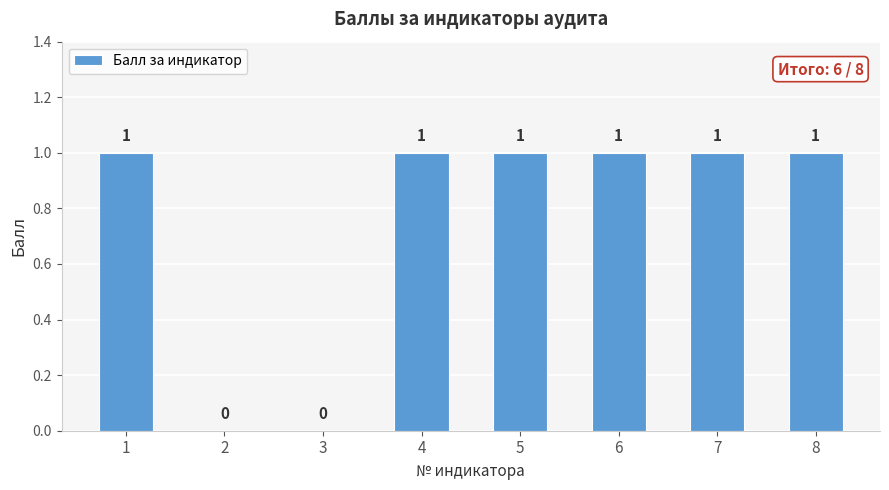

How many values are above zero?

6